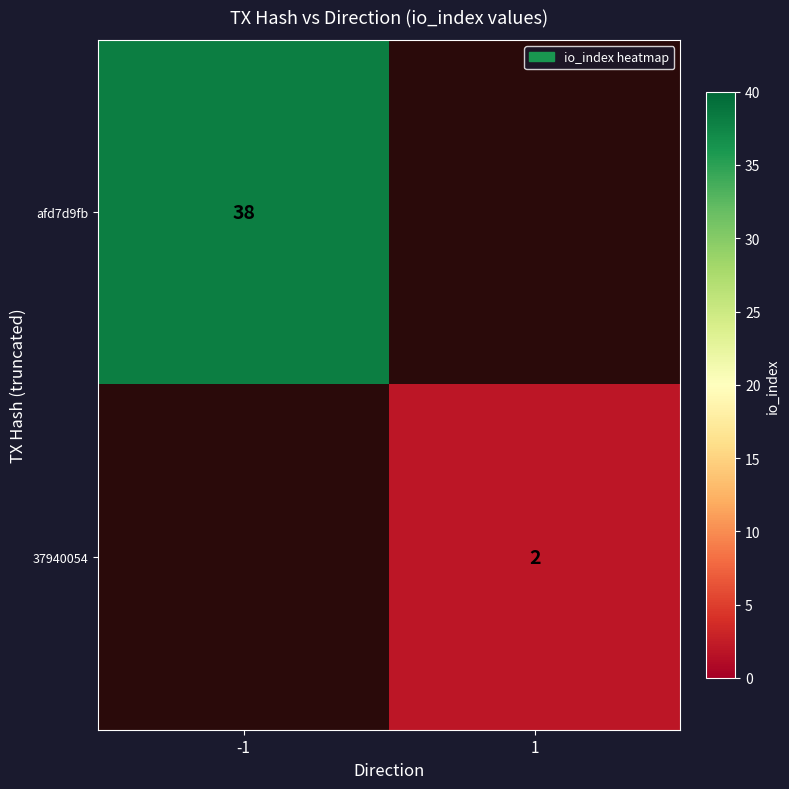

Is the value of 37940054 at 1 greater than the value of afd7d9fb at -1?

No